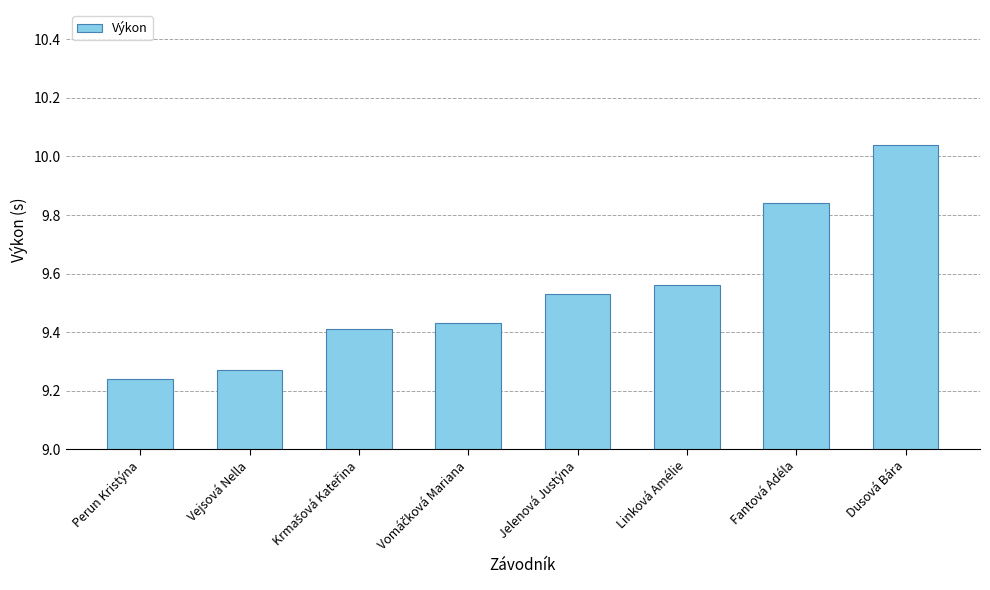

What is the label of the 6th bar from the left?

Linková Amélie